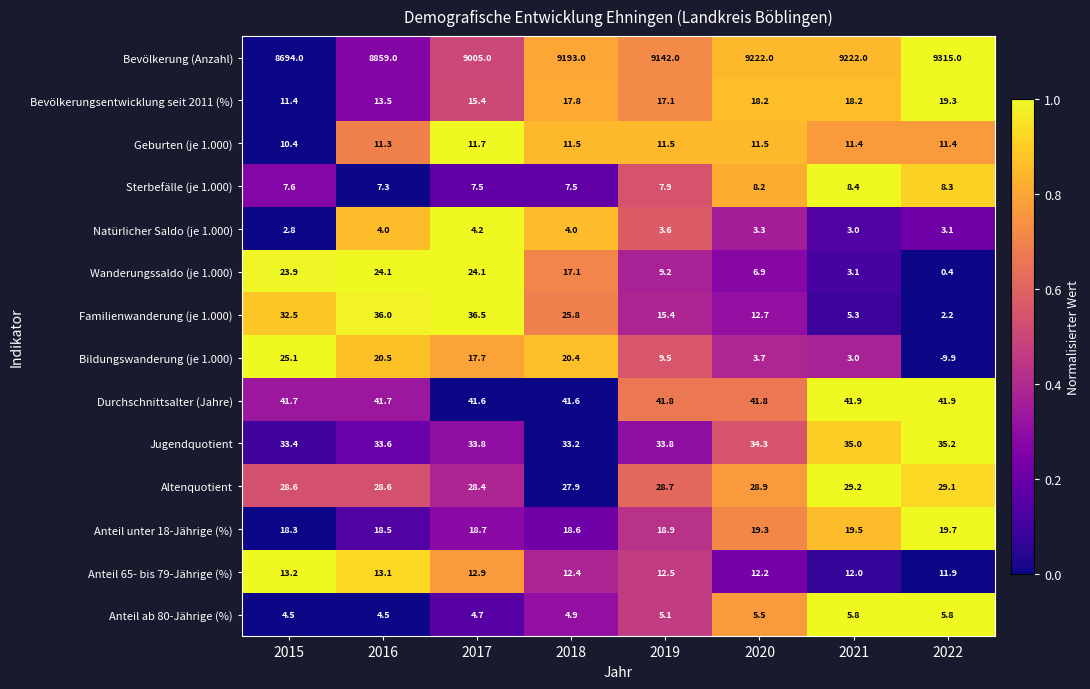

At which label does Familienwanderung (je 1.000) first exceed 25?

2015